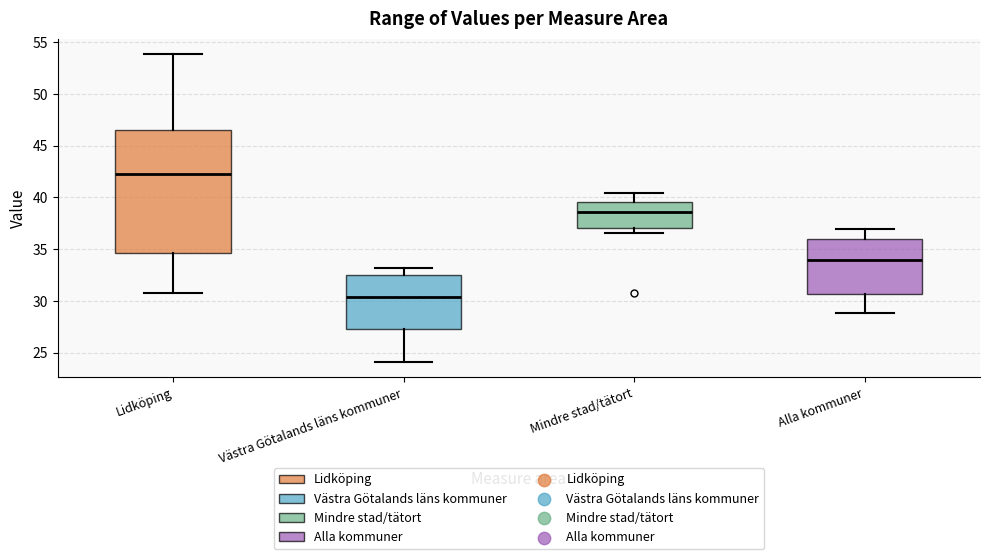

Which box is the tallest, from its lower edge to its upper edge?

Lidköping